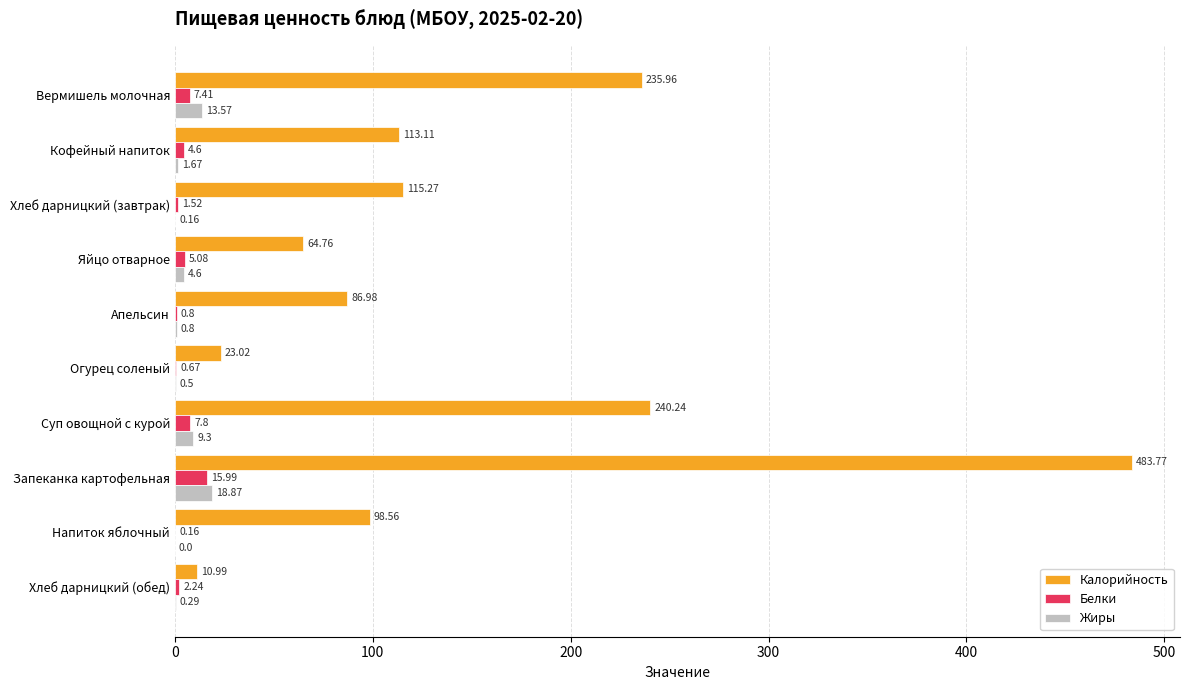

What is the sum of all Белки values?

46.3